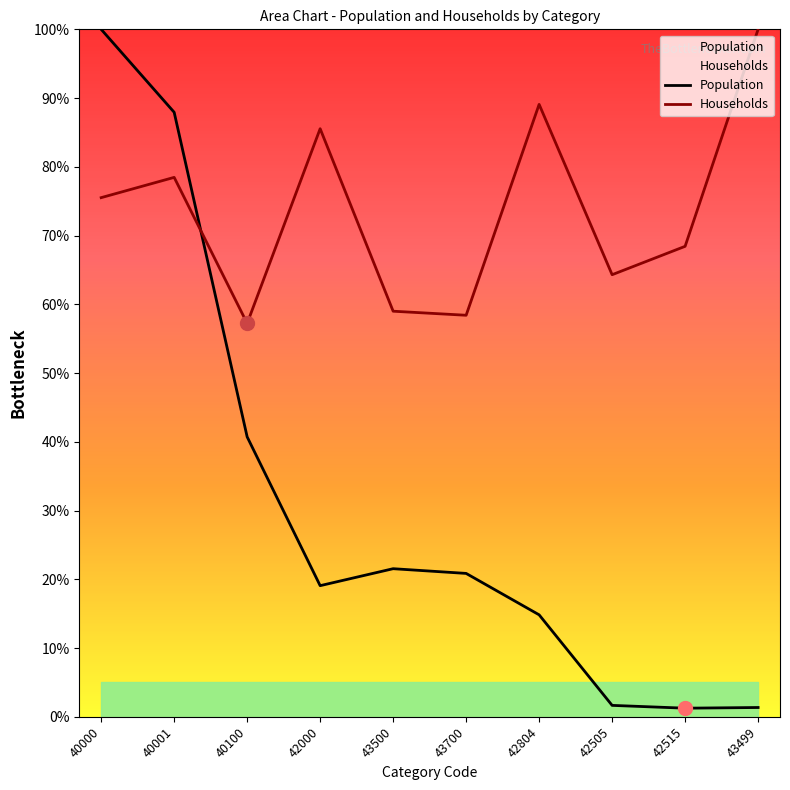

What is the total value across all series at 43499?

101.3